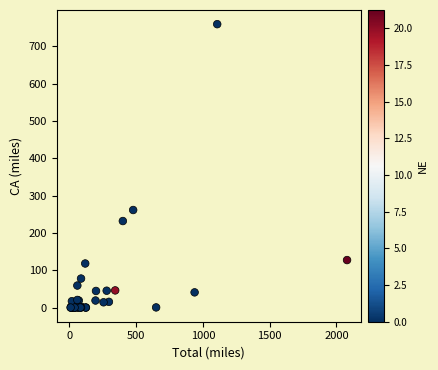

What Y value in the scatter plot is closest to 379?

261.3